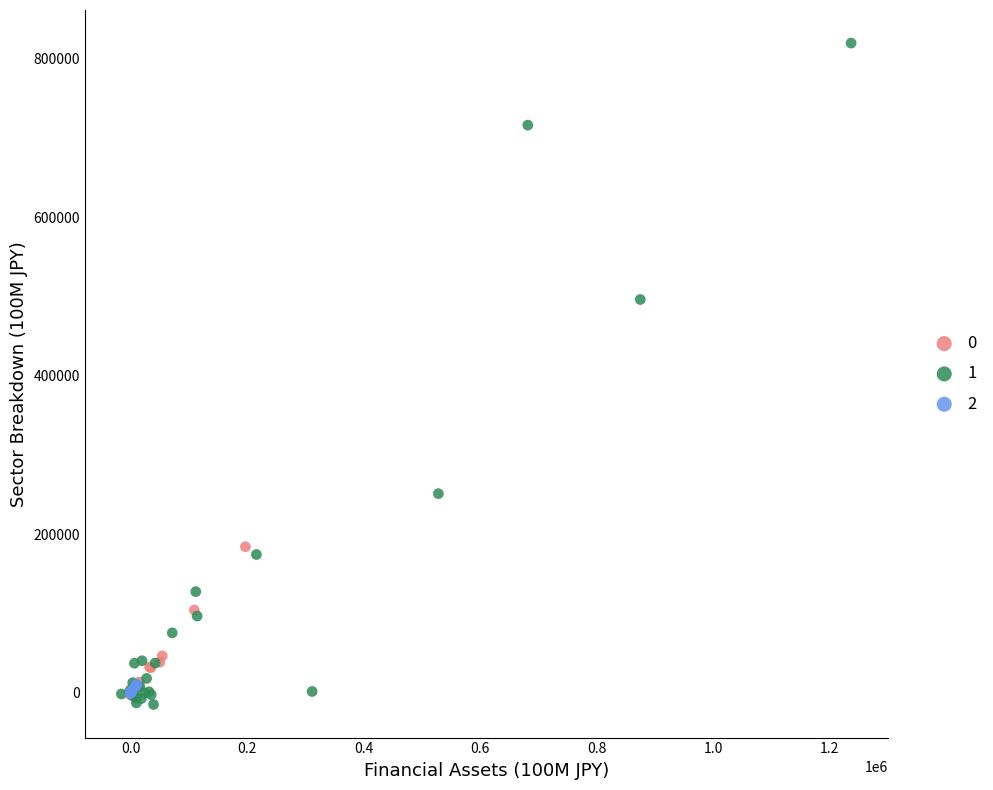

What are all the series names shown in the legend?

0, 1, 2